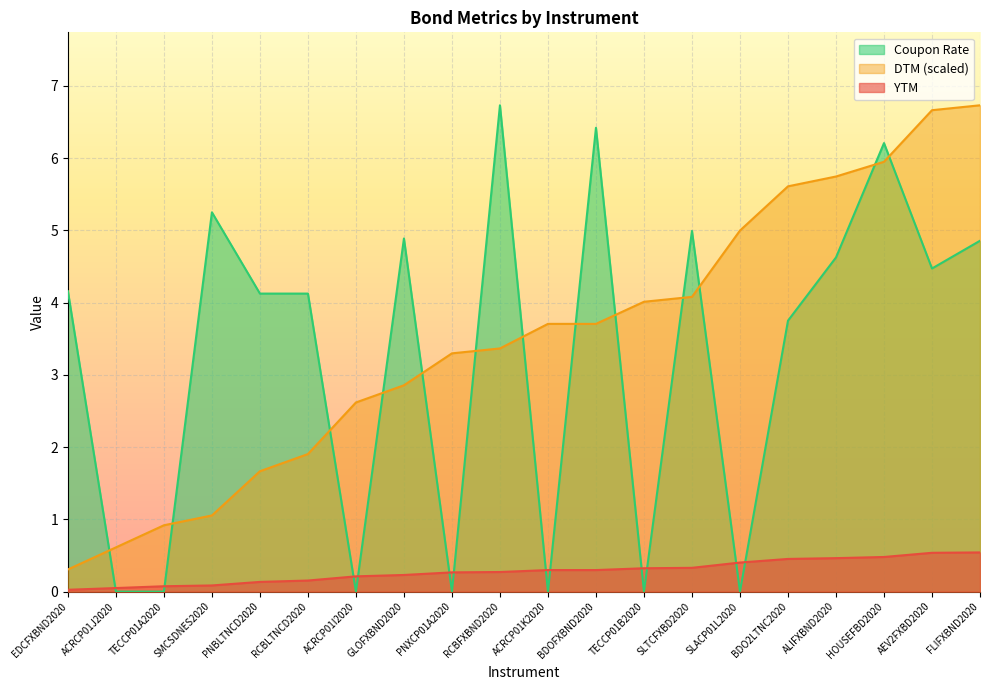

What is the maximum value shown in the chart?

6.7